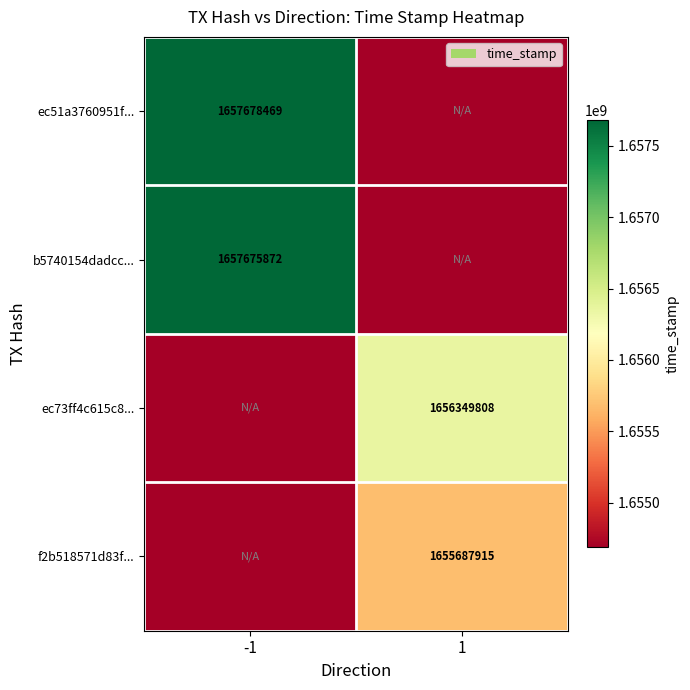

True or false: ec73ff4c615c8... has a value of 1656349808 at 1.

True